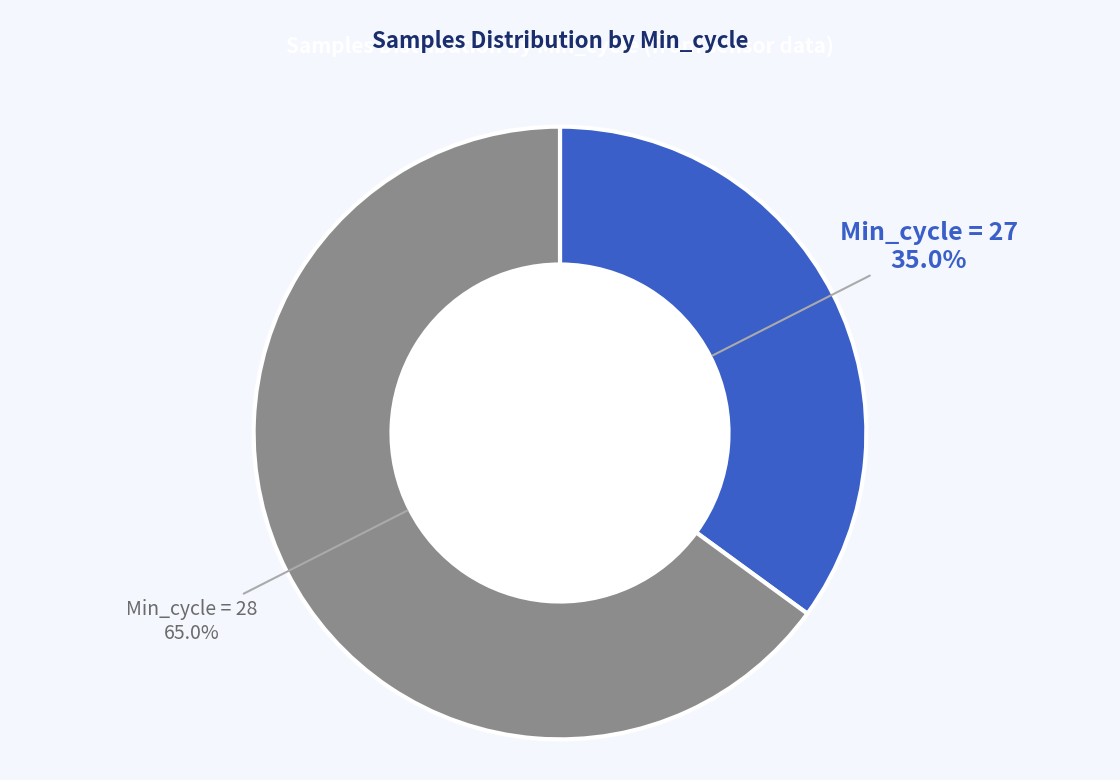

Does any single category account for the majority?

Yes